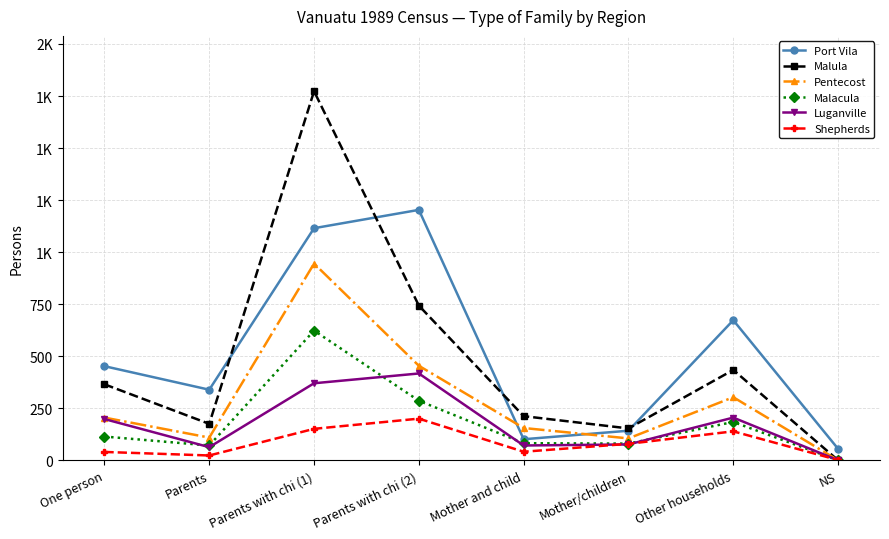

Is it true that Luganville equals 286 at One person?

False